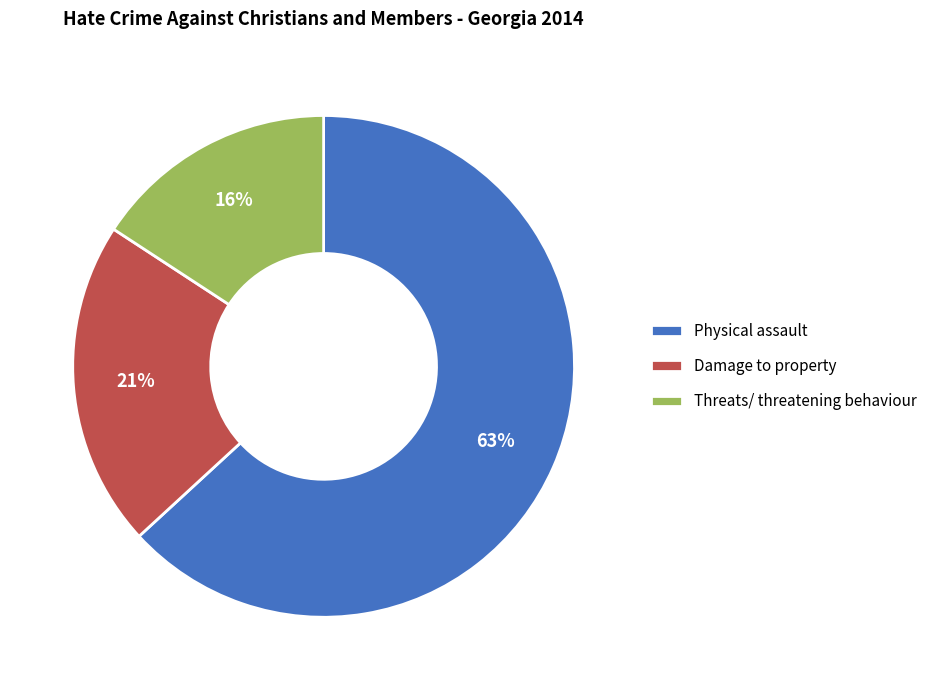

Which category has the smallest portion of the pie?

Threats/ threatening behaviour